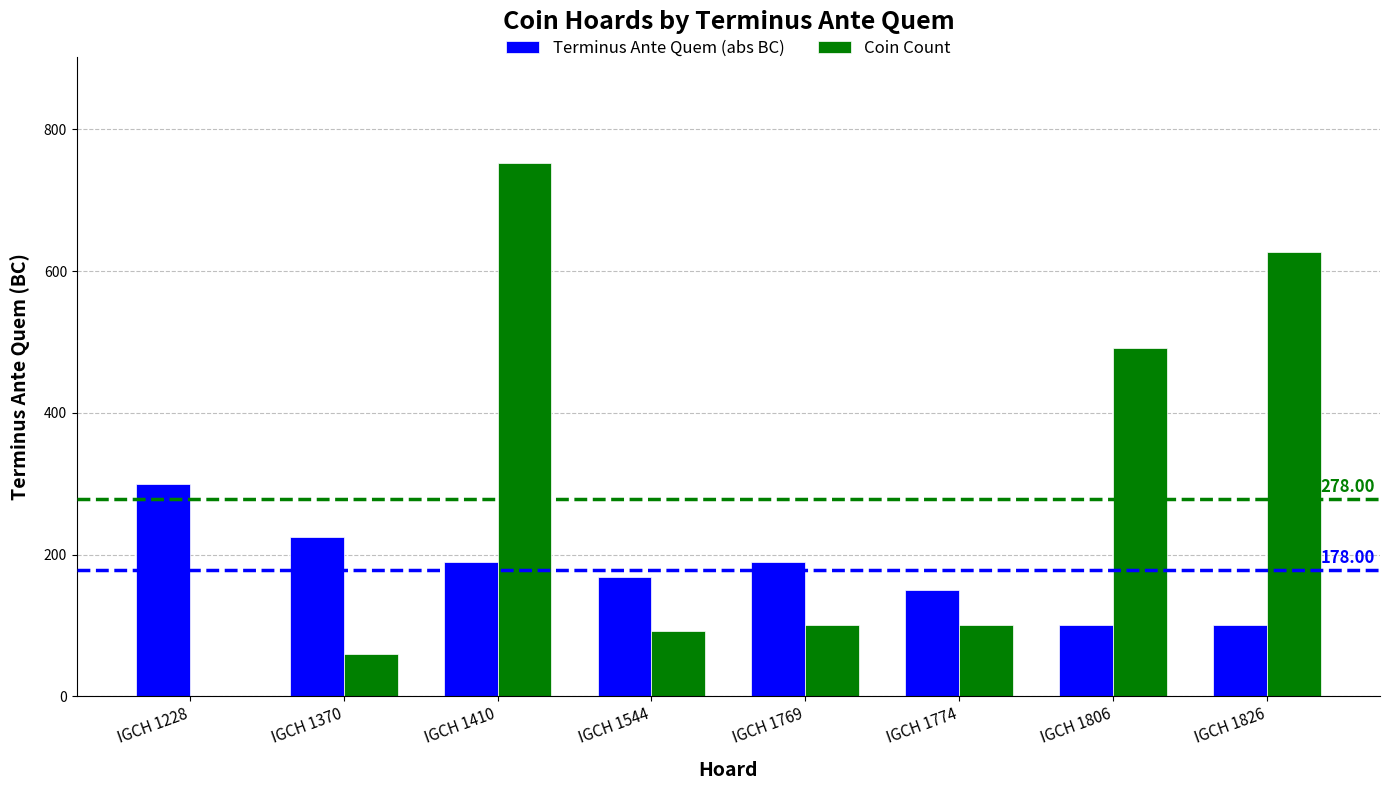

Reading right to left, what are all the values shown in this chart?

Terminus Ante Quem (abs BC): 100	100	150	190	169	190	225	300
Coin Count: 627	492	100	100	92	752	60	1